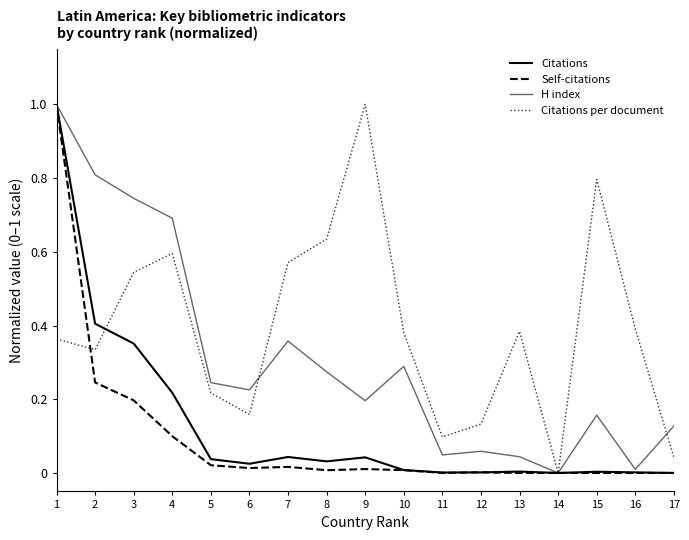

Does the chart display data point markers on the line(s)?

No